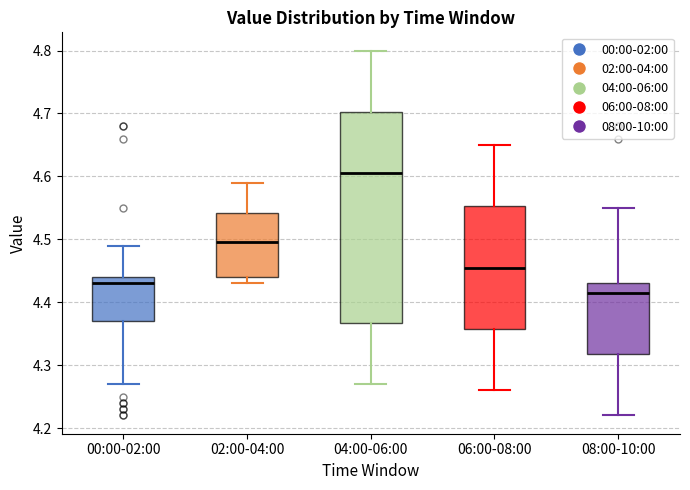

Reading left to right, transcribe this box plot: for each box, give where its median line is, the range the box spans, and where its two whiskers end, as read against the y-axis. The values are not printed on the chart, so give them approximately, as read against the axis.

00:00-02:00: median 4.43, box 4.37 to 4.44, whiskers 4.27 to 4.49
02:00-04:00: median 4.50, box 4.44 to 4.54, whiskers 4.43 to 4.59
04:00-06:00: median 4.61, box 4.37 to 4.70, whiskers 4.27 to 4.80
06:00-08:00: median 4.46, box 4.36 to 4.55, whiskers 4.26 to 4.65
08:00-10:00: median 4.42, box 4.32 to 4.43, whiskers 4.22 to 4.55